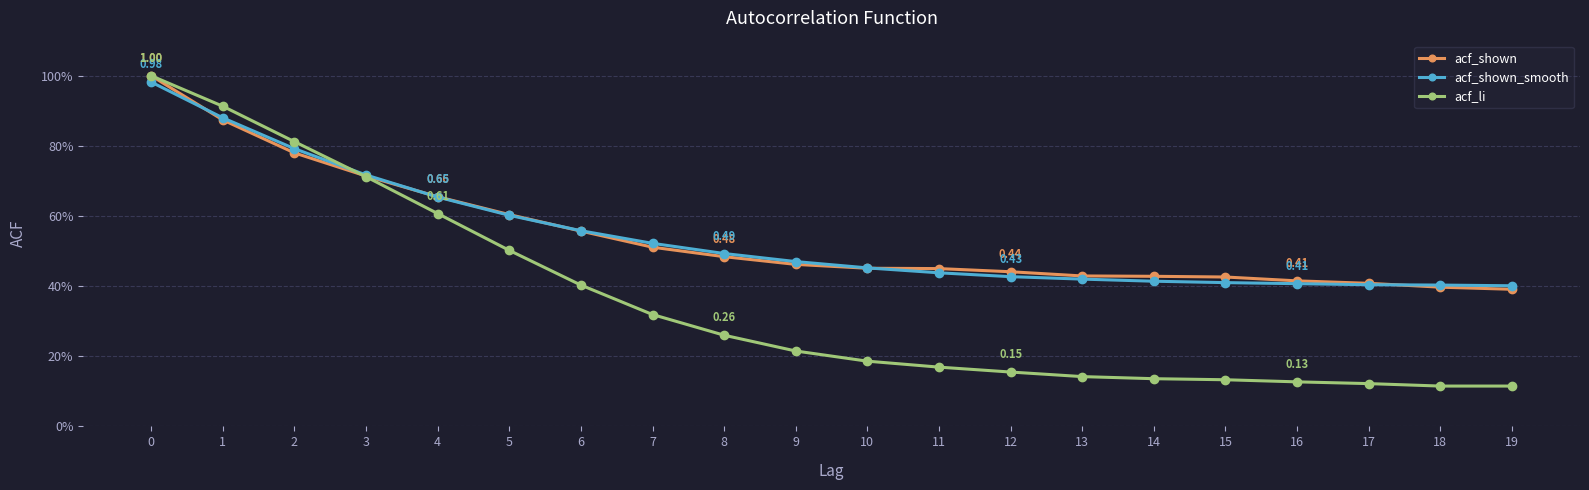

At which label does acf_shown_smooth reach its minimum?

19